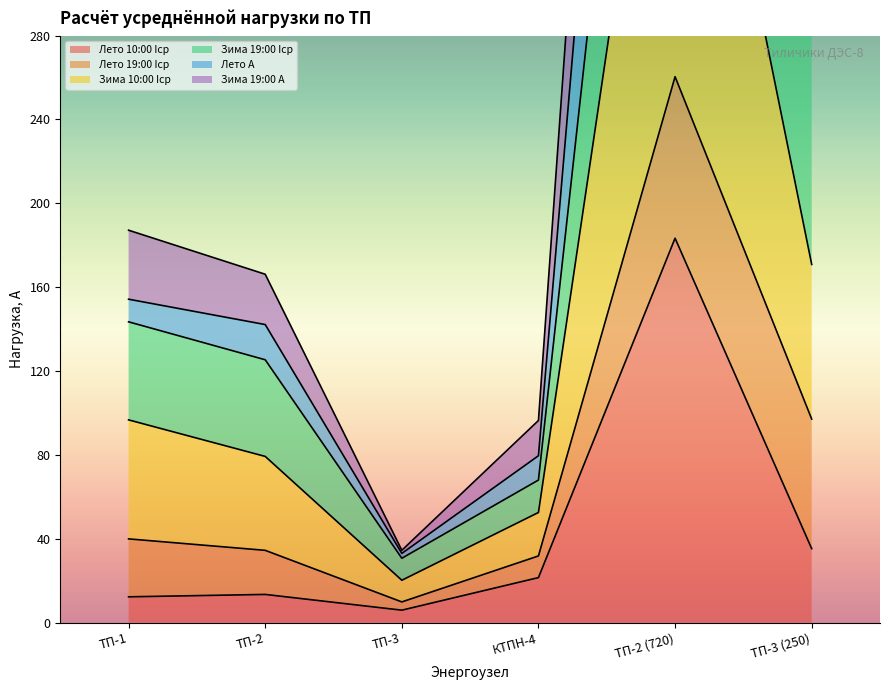

True or false: Лето A has more than 0 points higher than both neighbors.

True